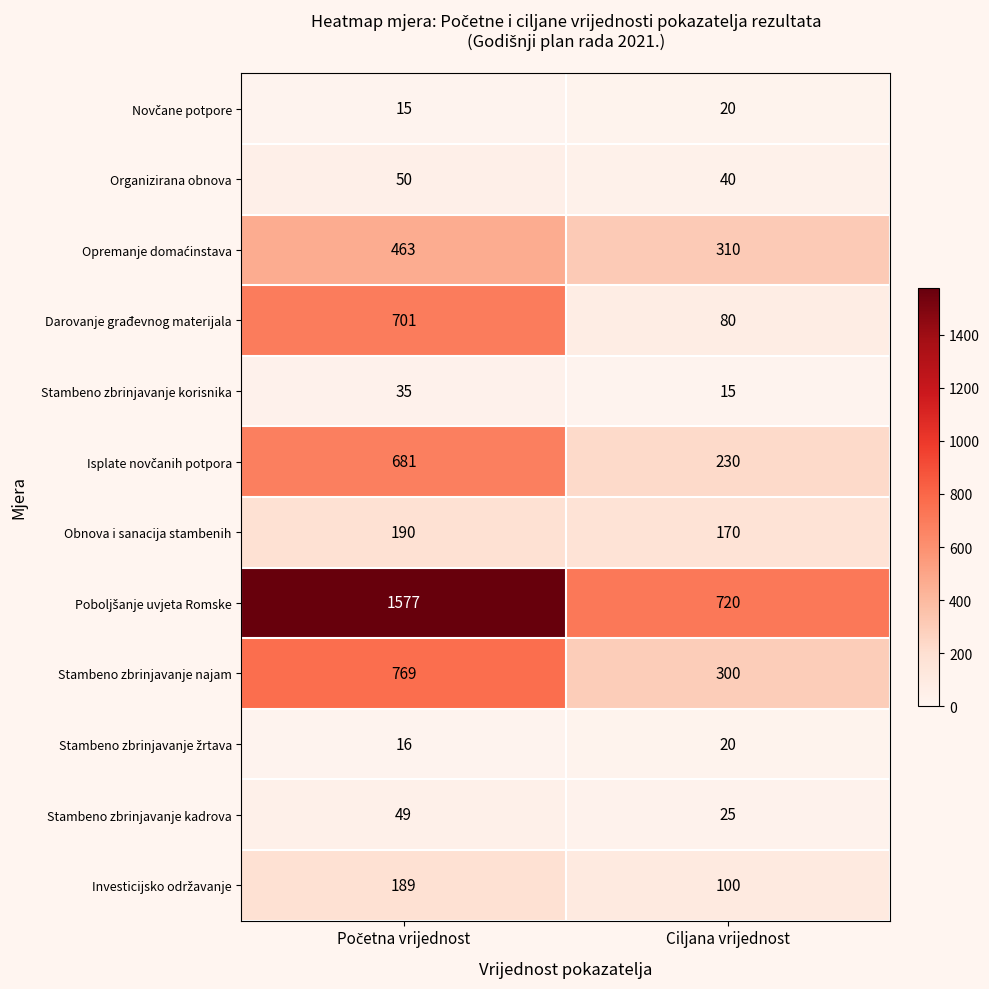

How many data points does each series have?

2